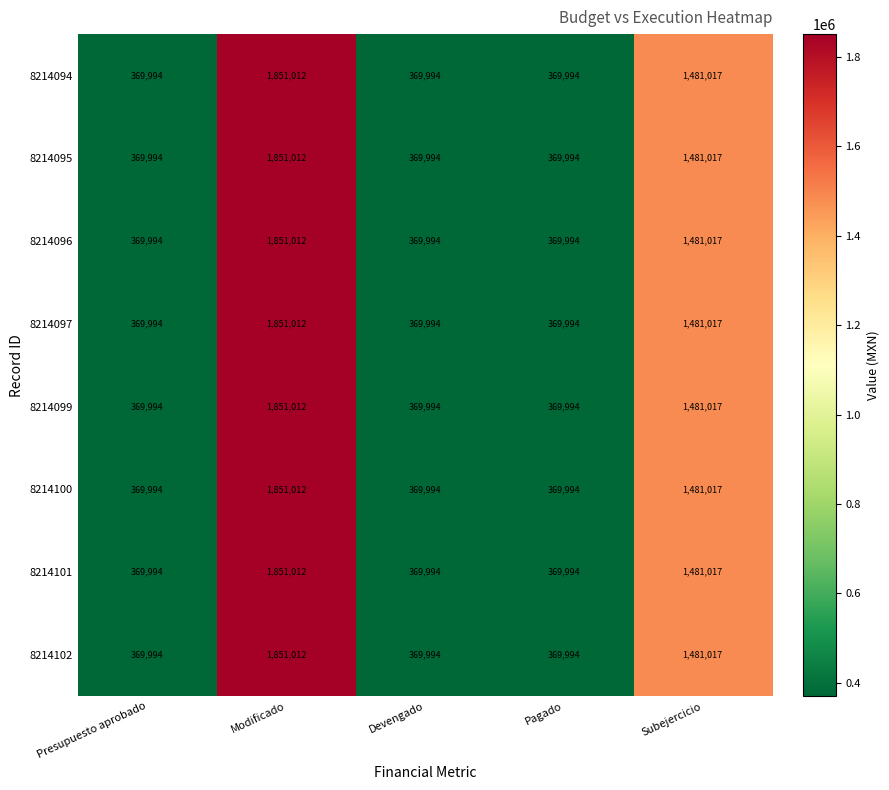

True or false: 8214095 has a value of 584577 at Pagado.

False